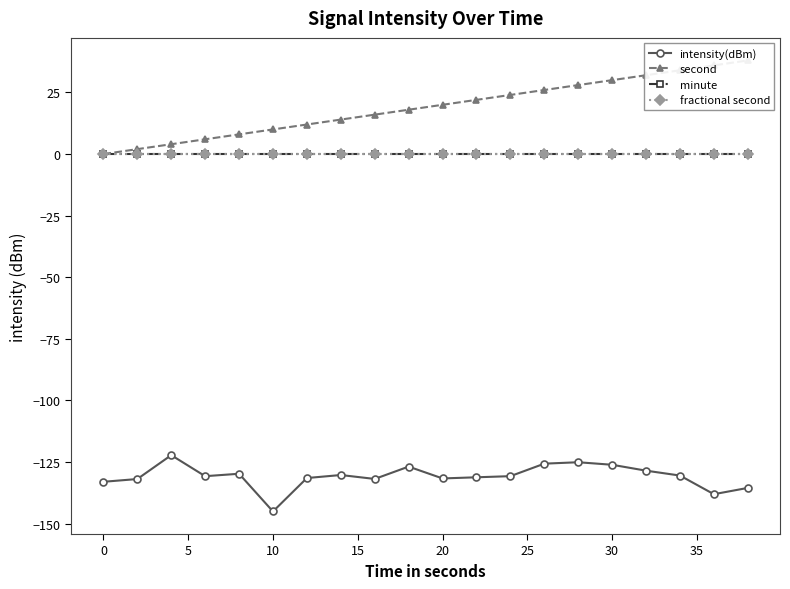

Reading left to right, what are all the values shown in this chart?

intensity(dBm): -133.0	-131.9	-122.2	-130.7	-129.7	-145.1	-131.5	-130.3	-131.8	-126.8	-131.6	-131.2	-130.7	-125.6	-125.1	-126.1	-128.5	-130.5	-138.0	-135.5
second: 0.0	2.0	4.0	6.0	8.0	10.0	12.0	14.0	16.0	18.0	20.0	22.0	24.0	26.0	28.0	30.0	32.0	34.0	36.0	38.0
minute: 0.0	0.0	0.0	0.0	0.0	0.0	0.0	0.0	0.0	0.0	0.0	0.0	0.0	0.0	0.0	0.0	0.0	0.0	0.0	0.0
fractional second: 0.0	0.0	0.0	0.0	0.0	0.0	0.0	0.0	0.0	0.0	0.0	0.0	0.0	0.0	0.0	0.0	0.0	0.0	0.0	0.0